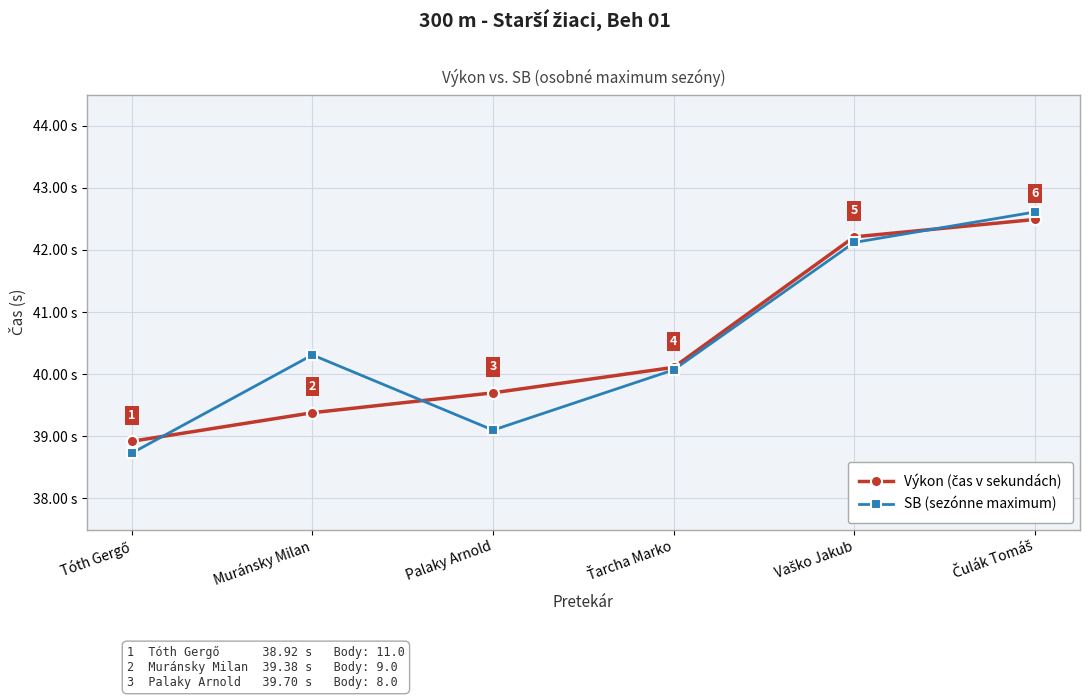

Where is the first local maximum for SB (sezónne maximum)?

Muránsky Milan